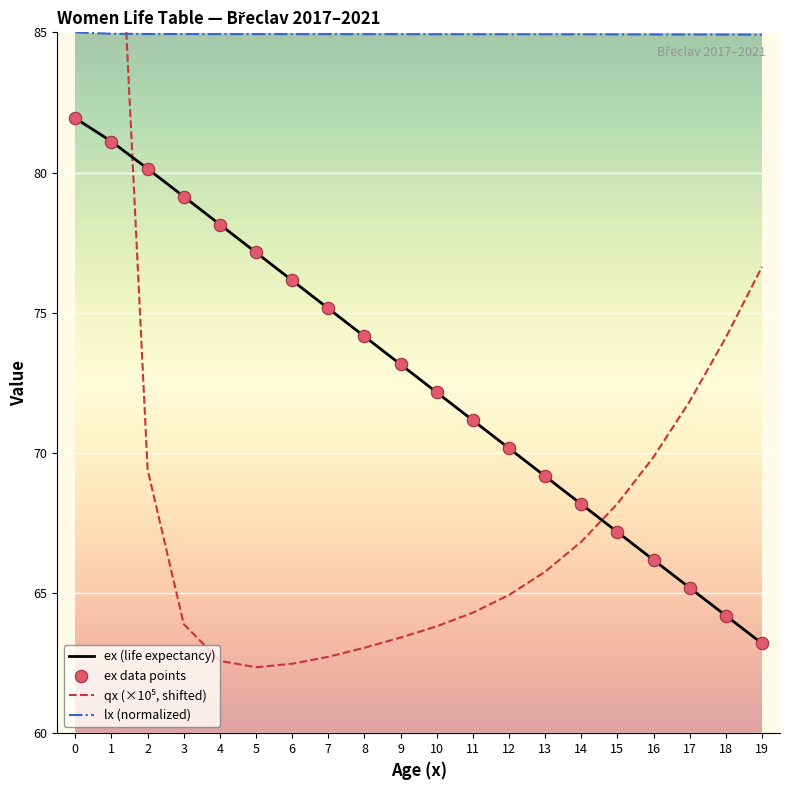

What is the total value across all series at 16?

287.1